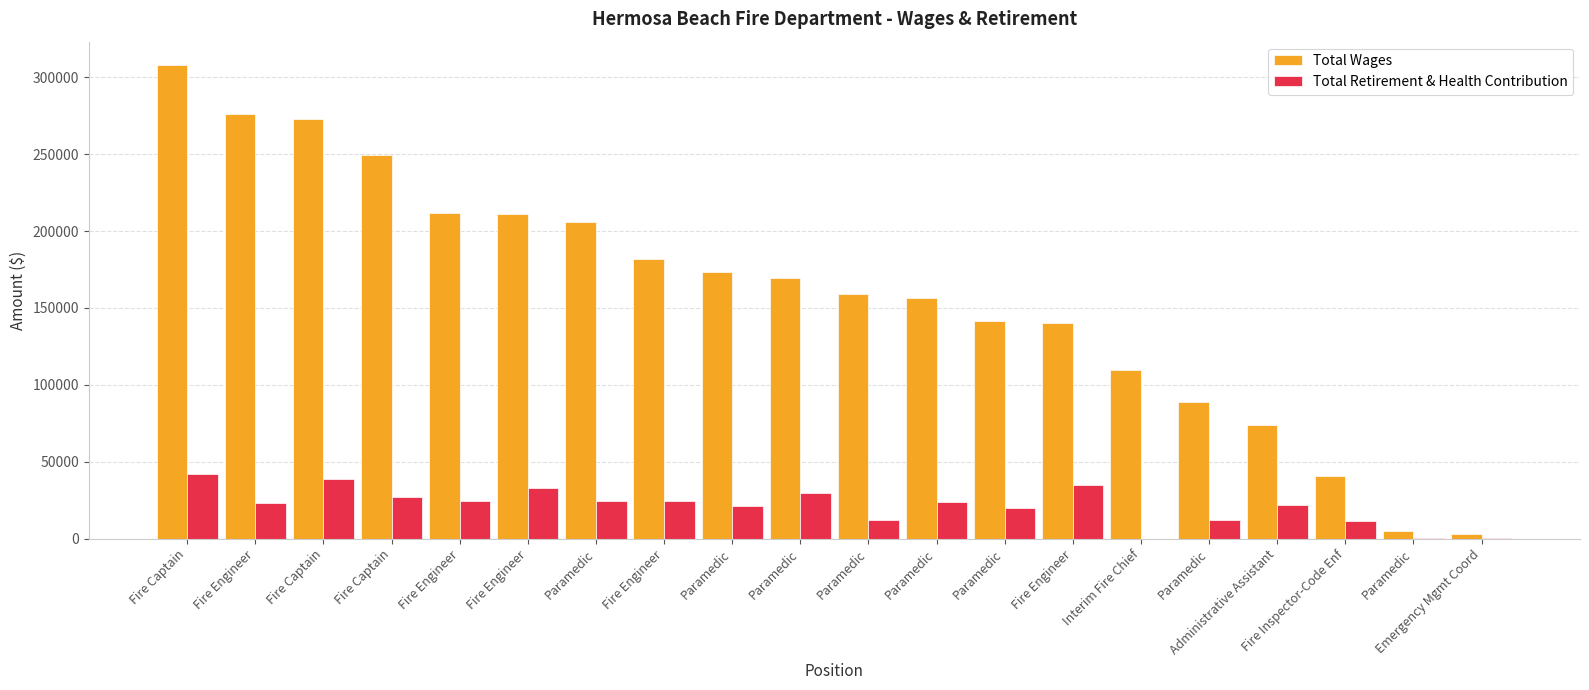

Are the bars horizontal?

No